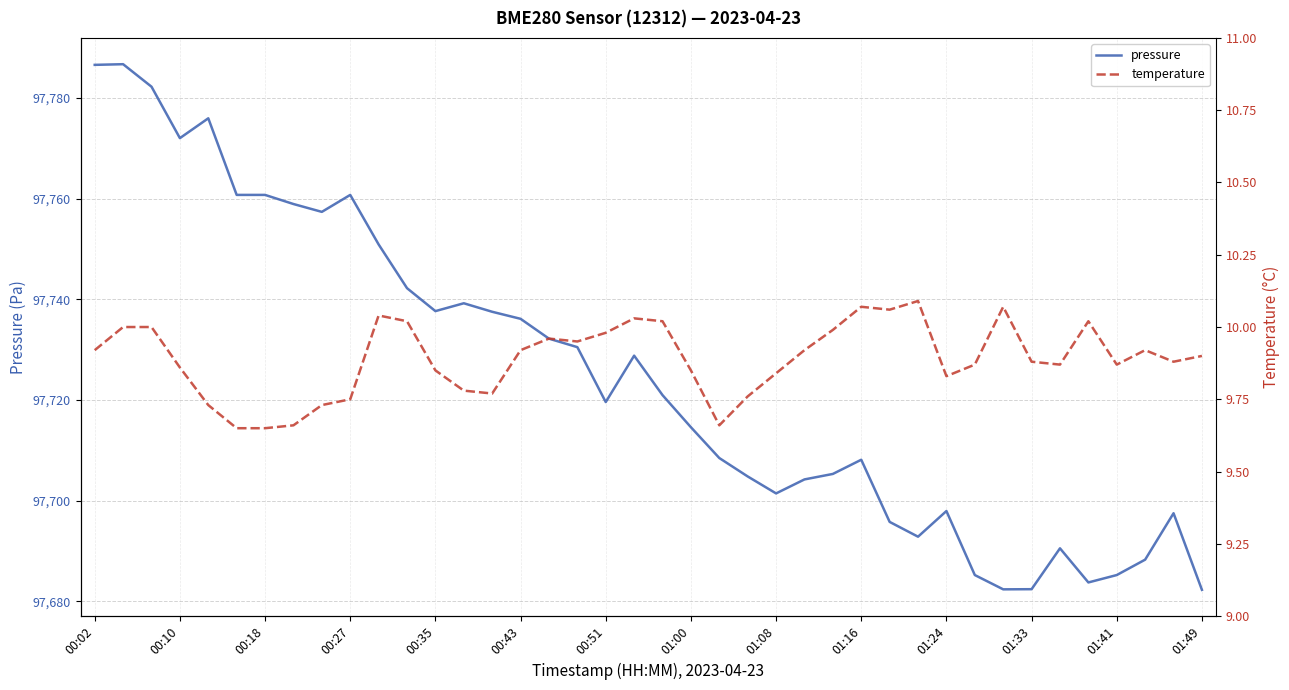

What is the minimum value for pressure?

97682.3